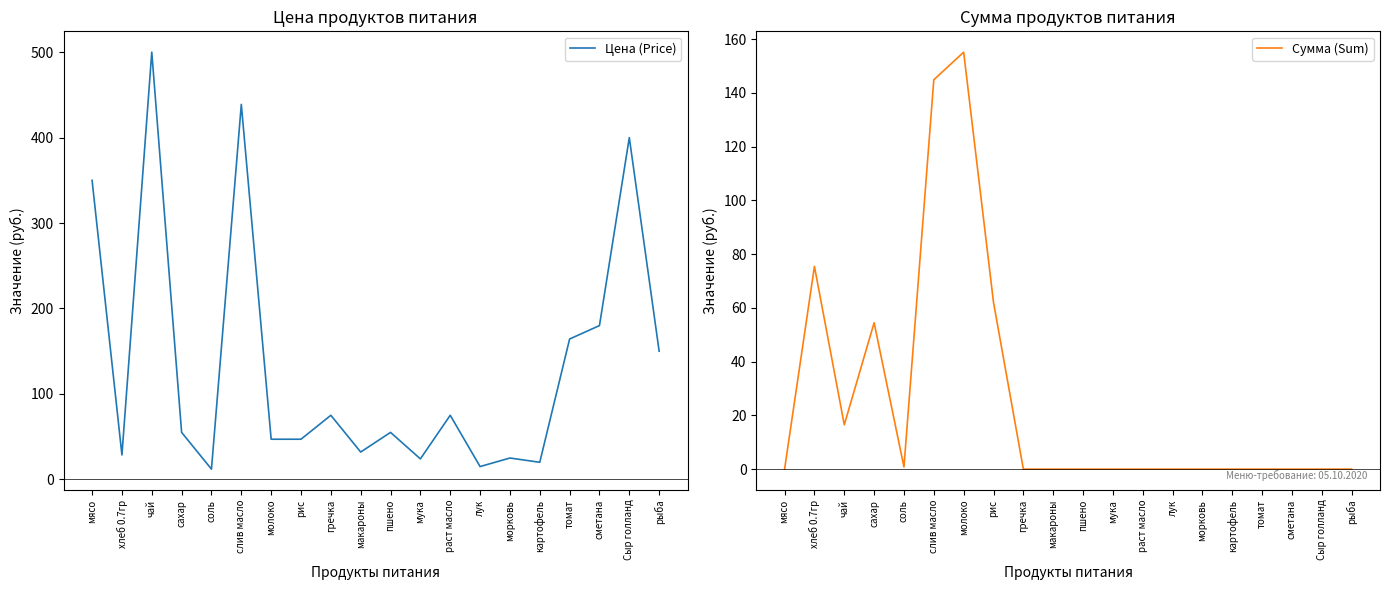

How many intersections are there between Сумма (Sum) and Цена (Price)?

4